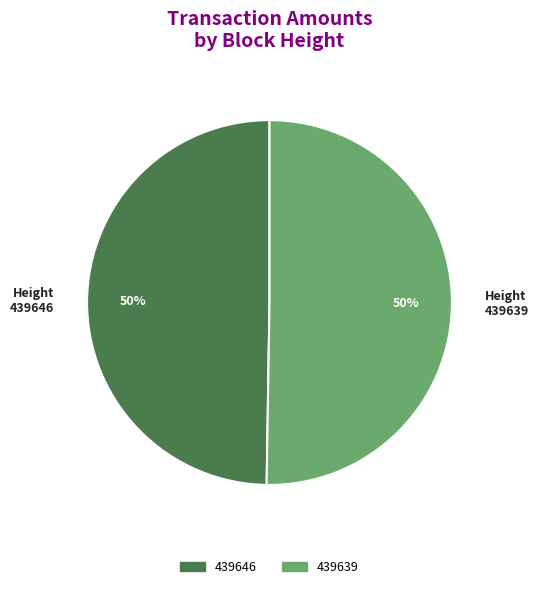

To the nearest percent, what percentage of the pie is 439646?

50%